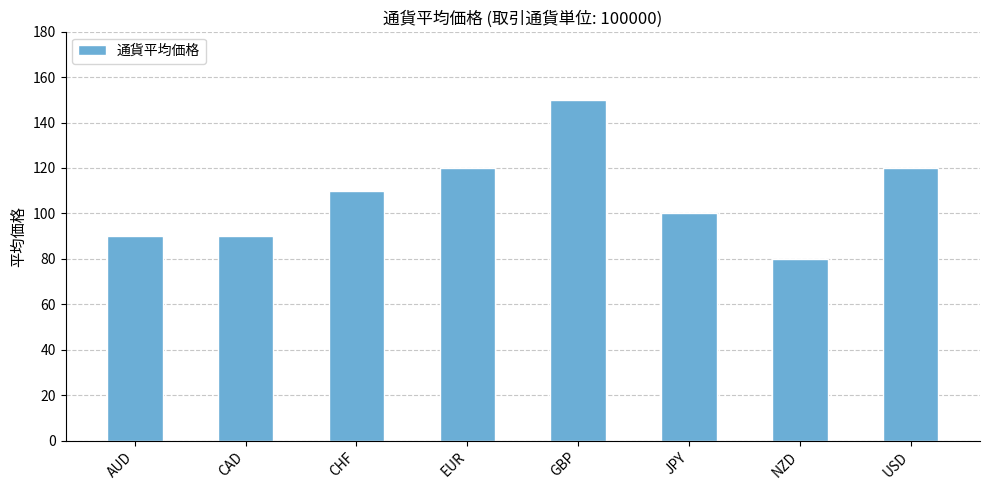

What is the difference between the values at CHF and USD?

10